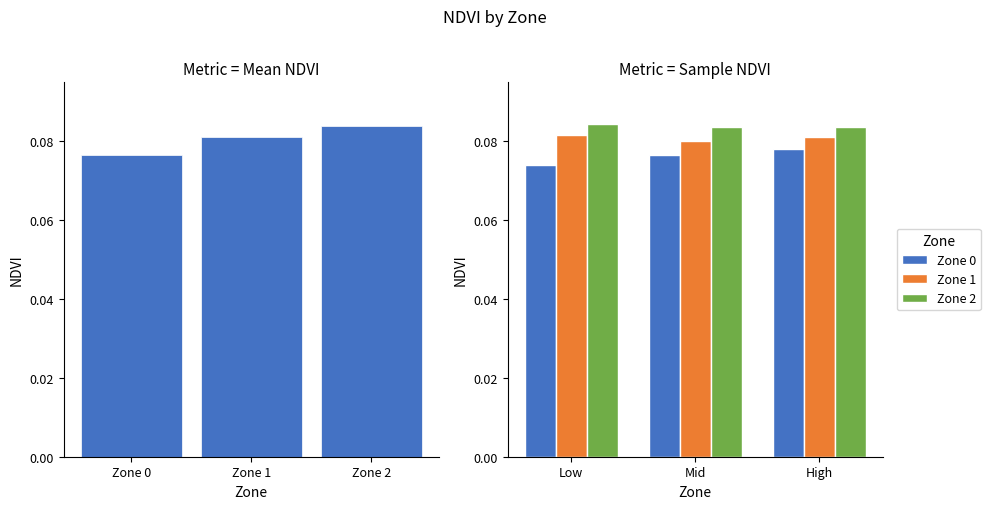

What is the total value across all series at Zone 0?

0.3